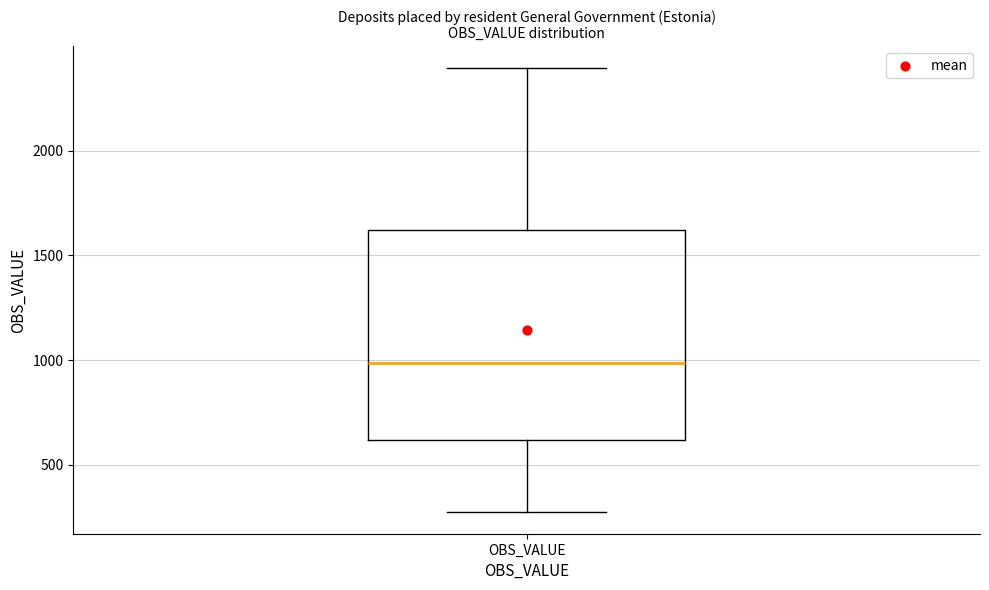

Read this box plot against the y-axis: the position of the median line, the range covered by the box, and the ends of both whiskers. The values are not printed on the chart, so give them approximately, as read against the axis.

median 1000, box 600 to 1600, whiskers 300 to 2400